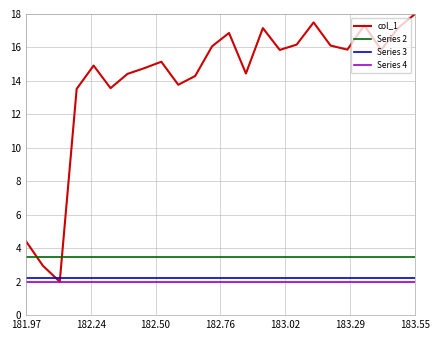

What is the smallest value displayed?

2.0